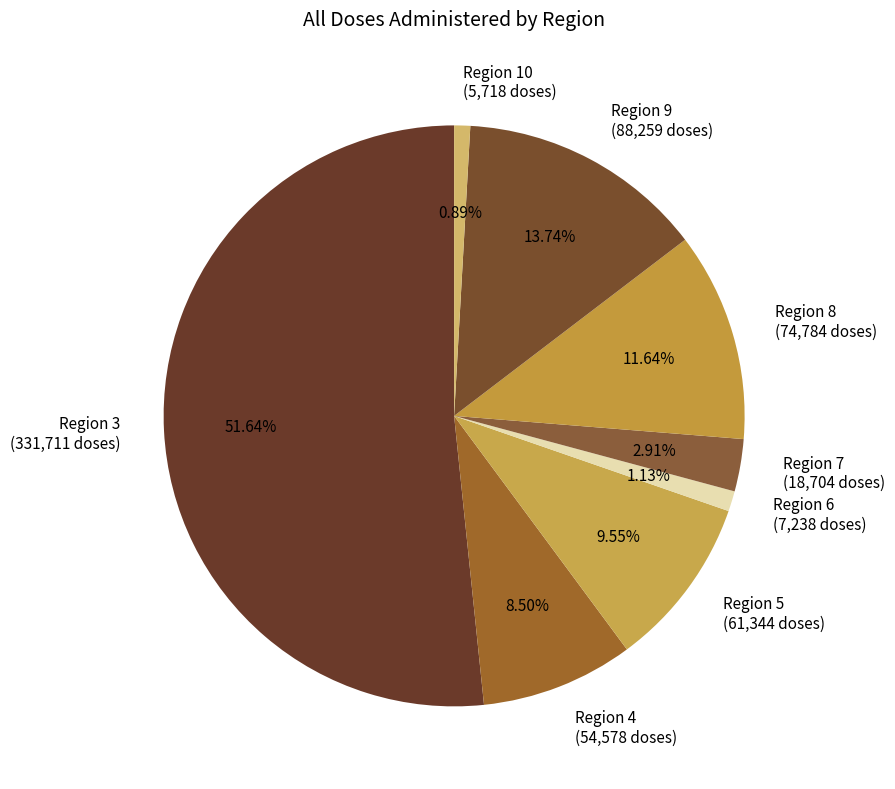

Approximately how many times larger is the value at Region 9 compared to Region 8?

1.2